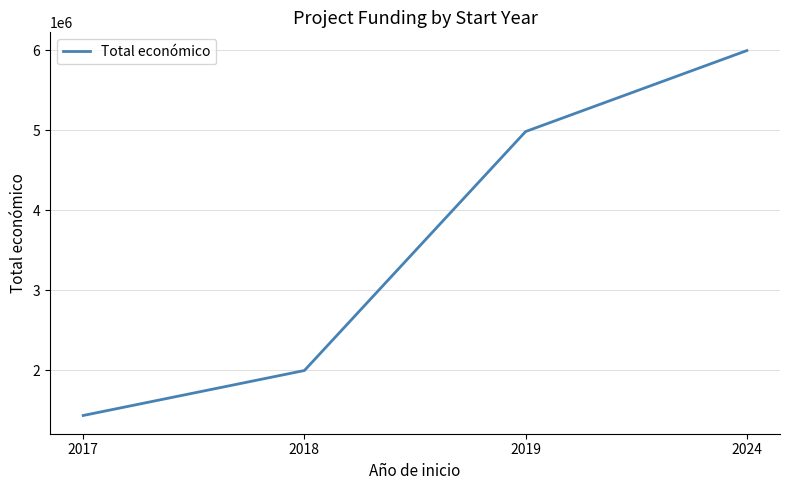

What is the maximum value shown in the chart?

5997613